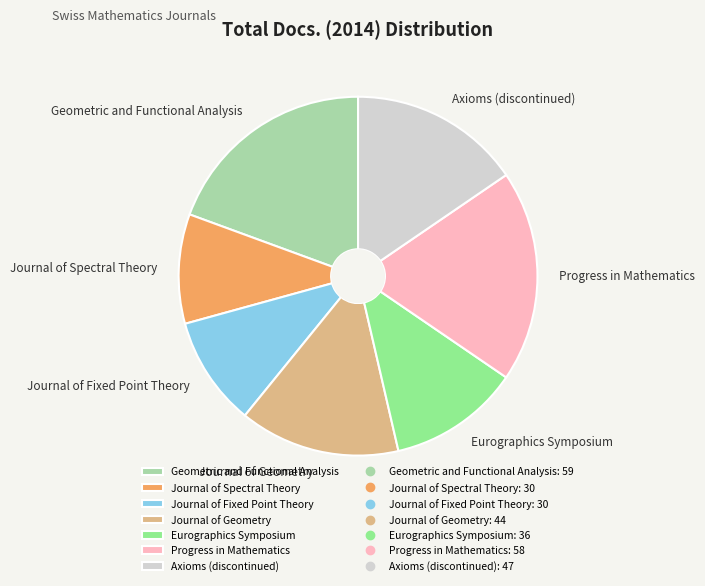

Do Axioms (discontinued) and Eurographics Symposium together represent more than half of the pie?

No